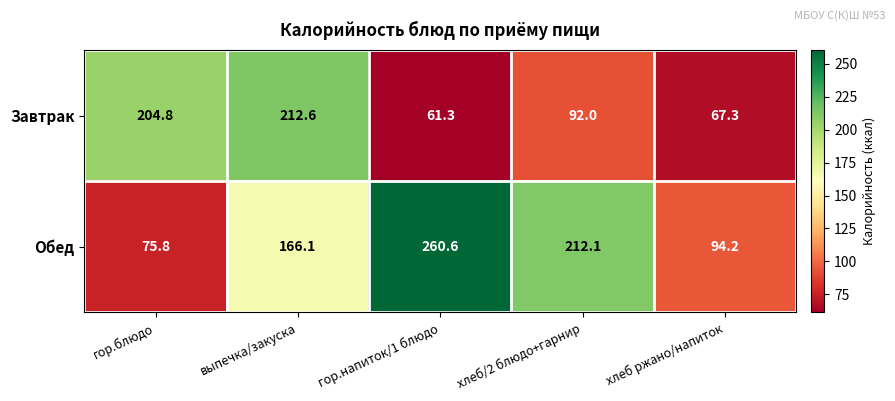

The value of Завтрак at выпечка/закуска is 86.4. True or false?

False